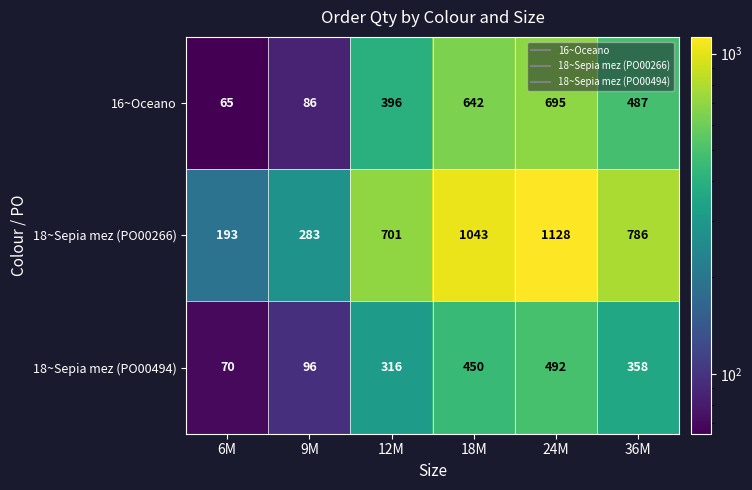

The value of 18~Sepia mez (PO00266) at 24M is 1128. True or false?

True